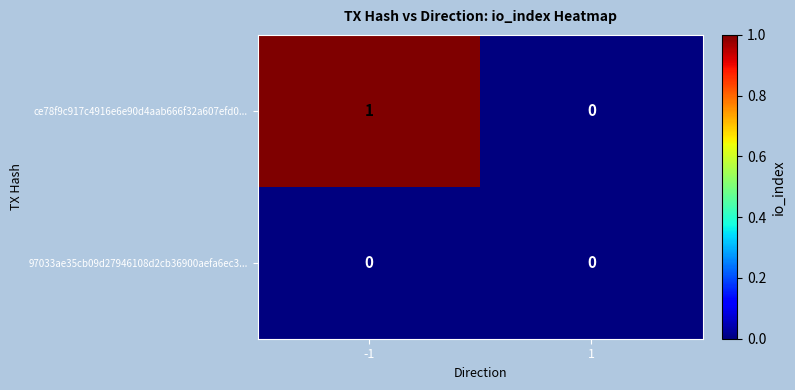

Rank the series by their maximum value, from lowest to highest.

97033ae35cb09d27946108d2cb36900aefa6ec3..., ce78f9c917c4916e6e90d4aab666f32a607efd0...